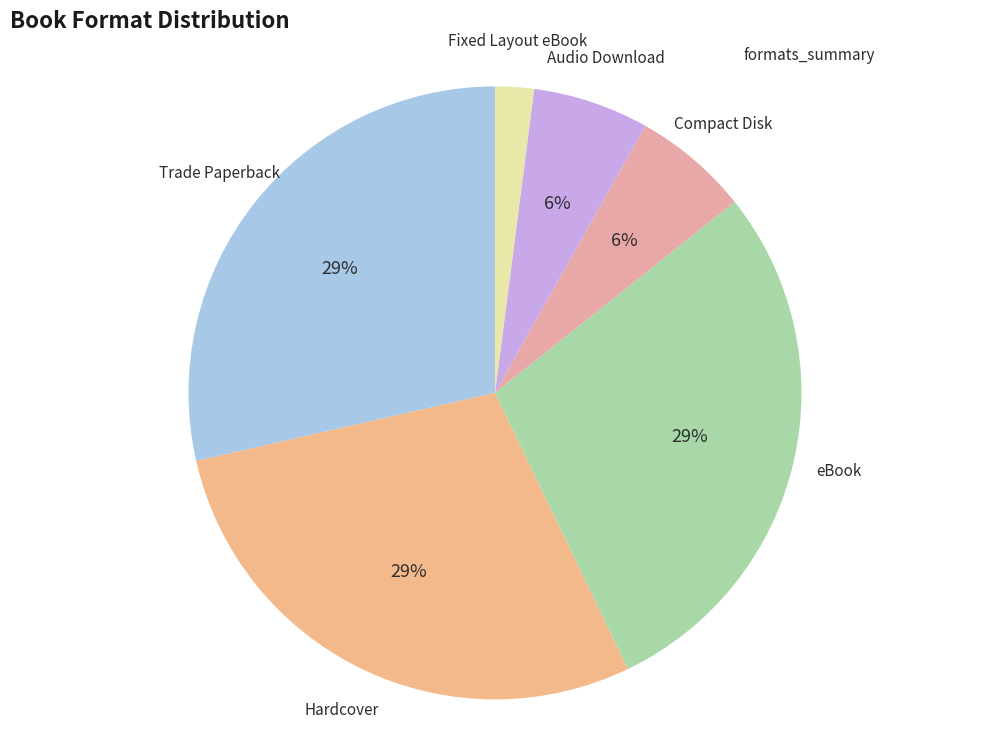

Does any single category account for the majority?

No